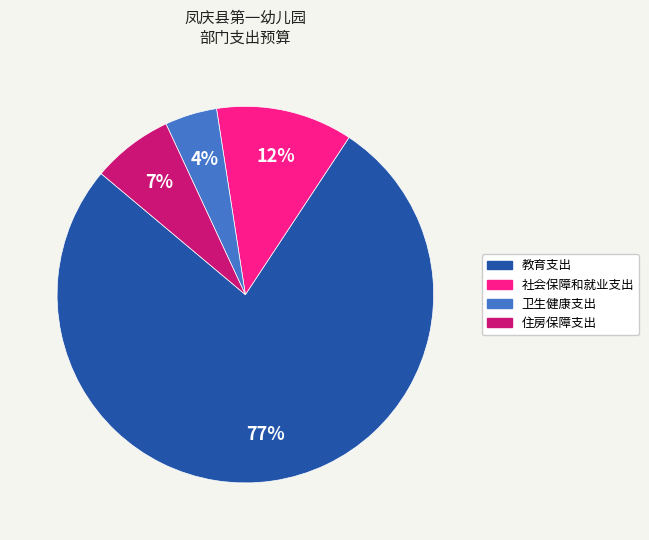

To the nearest percent, what percentage of the pie is 教育支出?

77%